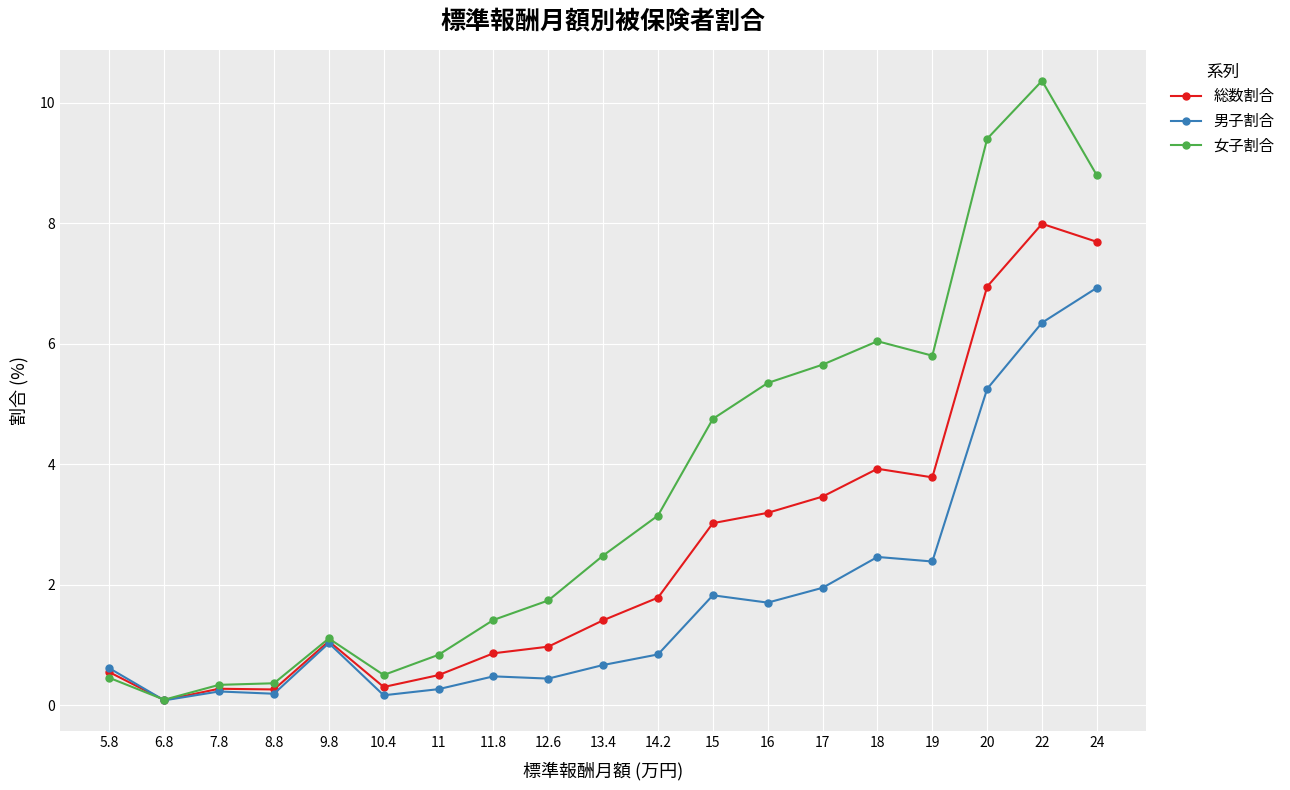

Which series ends up on top after the final intersection of 男子割合 and 総数割合?

総数割合